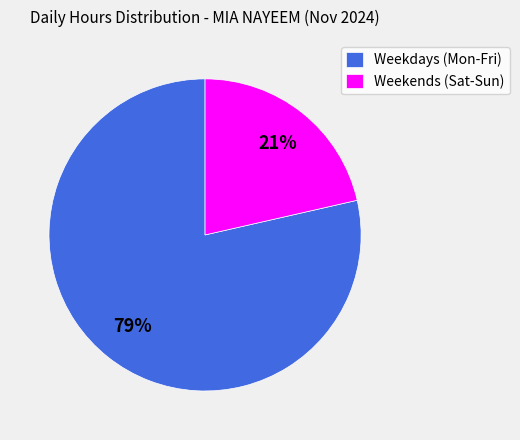

What is the largest slice in the pie chart?

Weekdays (Mon-Fri)